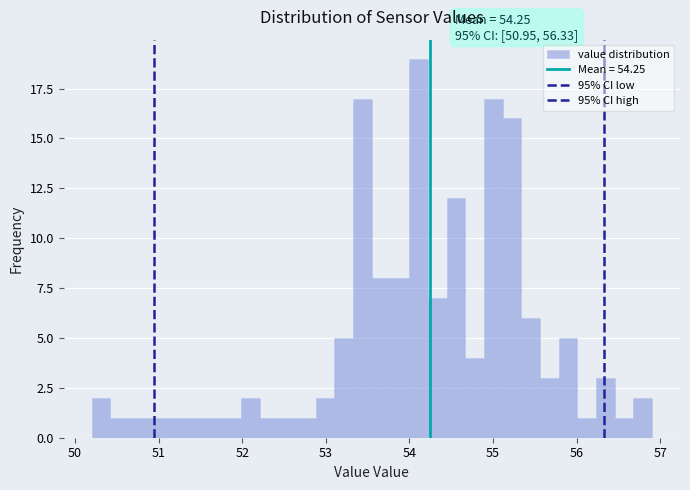

Around what value on the x-axis is the tallest bar? Give the approximate position of its centre, as read against the axis.

54.1